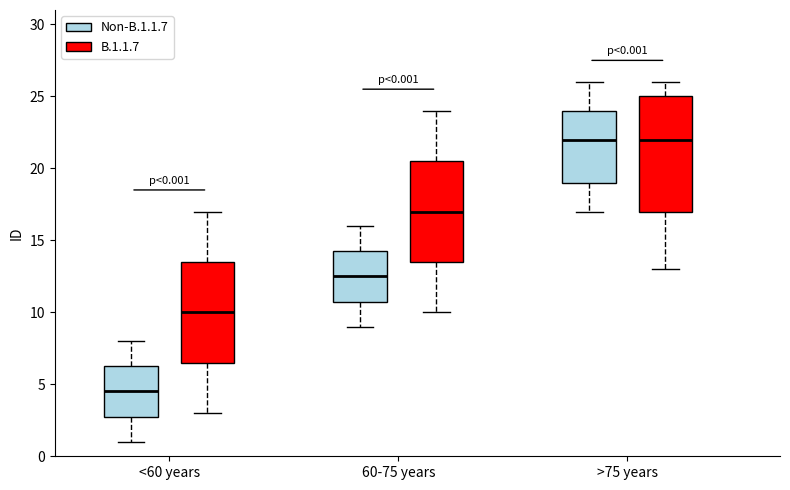

Comparing the boxes themselves (not the whiskers), which one is the tallest?

>75 years (B.1.1.7)